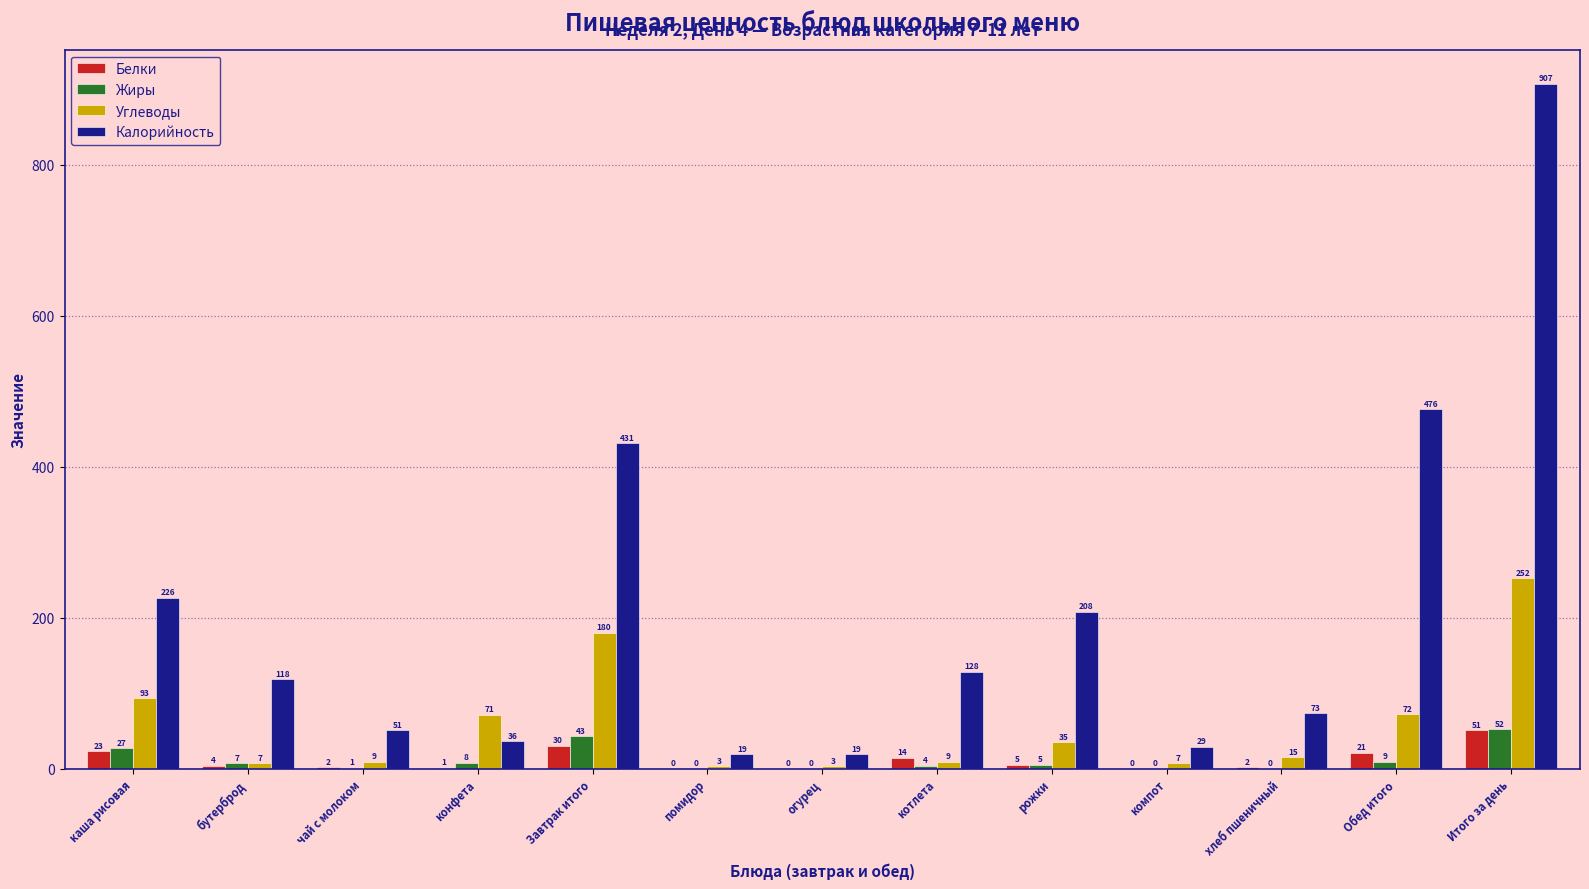

Reading right to left, list all the values displayed in this chart.

Белки: Итого за день=51	Обед итого=21	хлеб пшеничный=2	компот=0	рожки=5	котлета=14	огурец=0	помидор=0	Завтрак итого=30	конфета=1	чай с молоком=2	бутерброд=4	каша рисовая=23
Жиры: Итого за день=52	Обед итого=9	хлеб пшеничный=0	компот=0	рожки=5	котлета=4	огурец=0	помидор=0	Завтрак итого=43	конфета=8	чай с молоком=1	бутерброд=7	каша рисовая=27
Углеводы: Итого за день=252	Обед итого=72	хлеб пшеничный=15	компот=7	рожки=35	котлета=9	огурец=3	помидор=3	Завтрак итого=180	конфета=71	чай с молоком=9	бутерброд=7	каша рисовая=93
Калорийность: Итого за день=907	Обед итого=476	хлеб пшеничный=73	компот=29	рожки=208	котлета=128	огурец=19	помидор=19	Завтрак итого=431	конфета=36	чай с молоком=51	бутерброд=118	каша рисовая=226